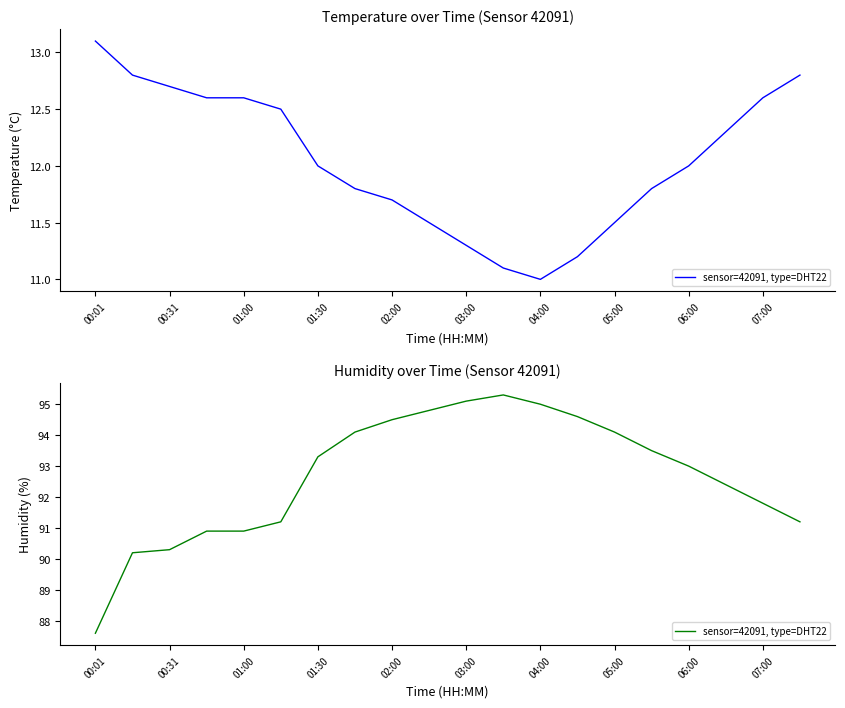

Which category has the lowest value across all series?

00:01